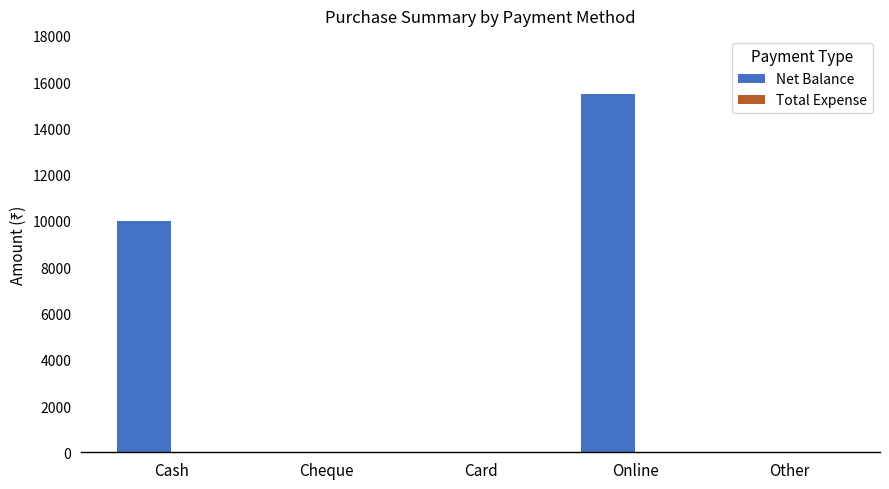

Where is the data nearest to the value 7750?

Cash